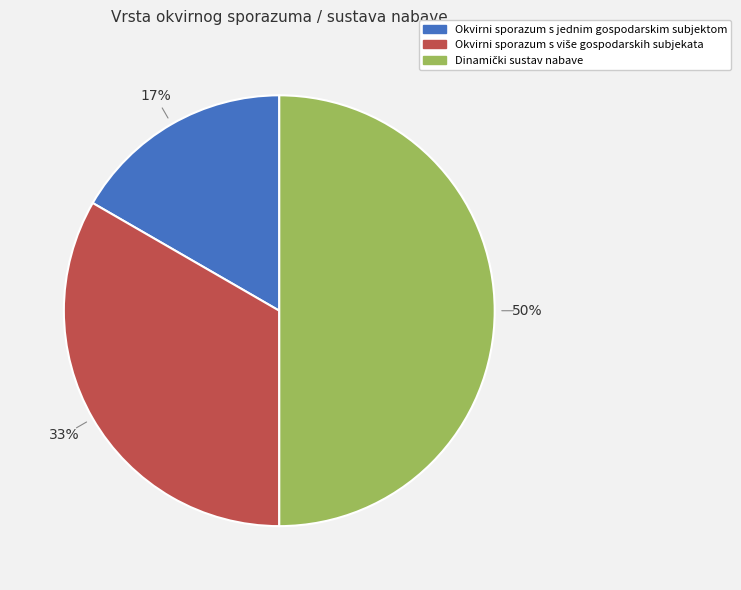

Does Okvirni sporazum s jednim gospodarskim subjektom account for over 50% of the chart?

No